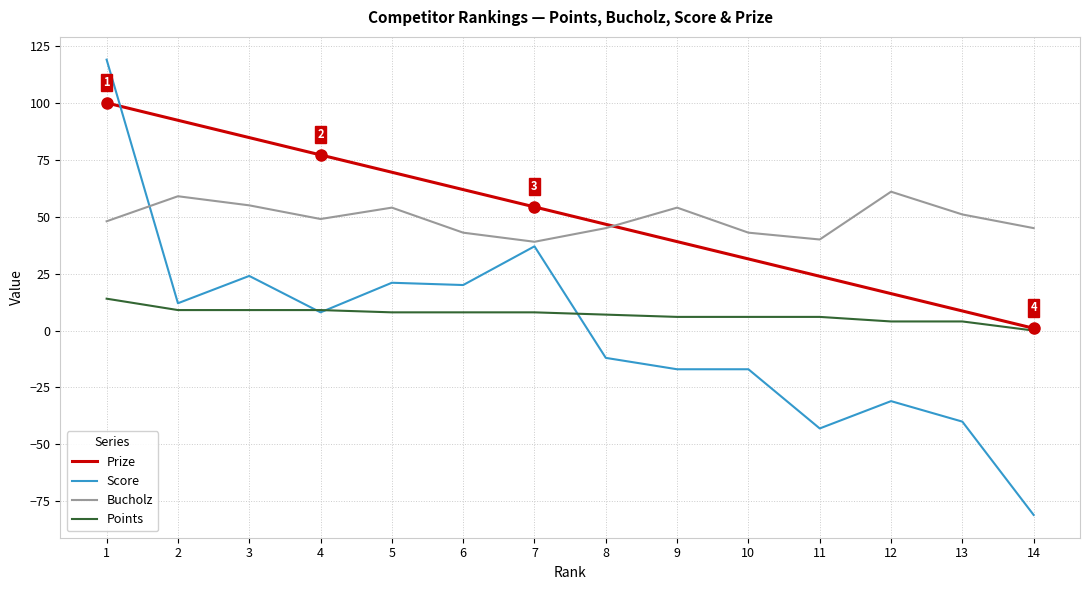

True or false: Points and Bucholz intersect in this chart.

False